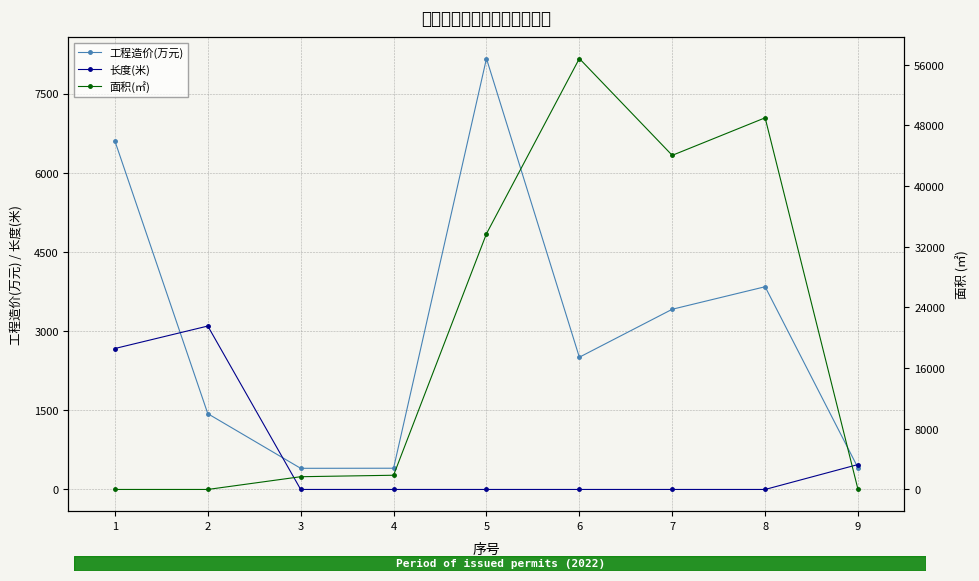

Between 7 and 1, which is larger?

1